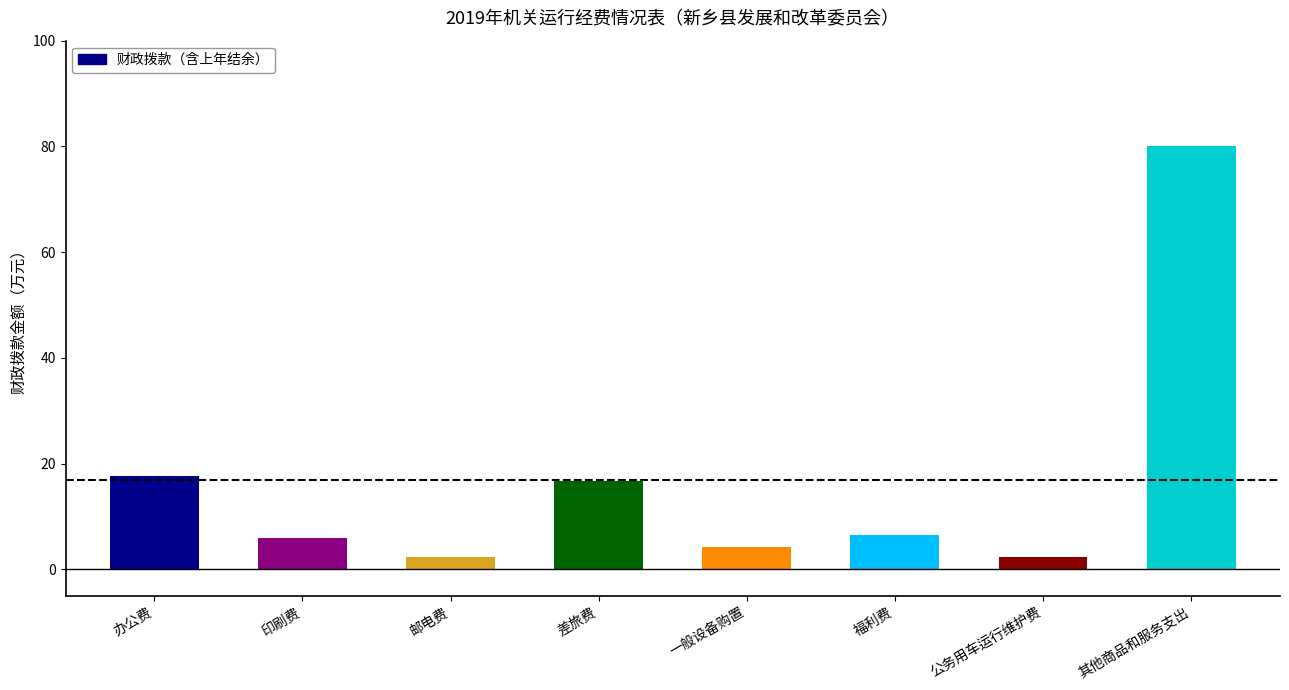

How many data points does each series have?

8